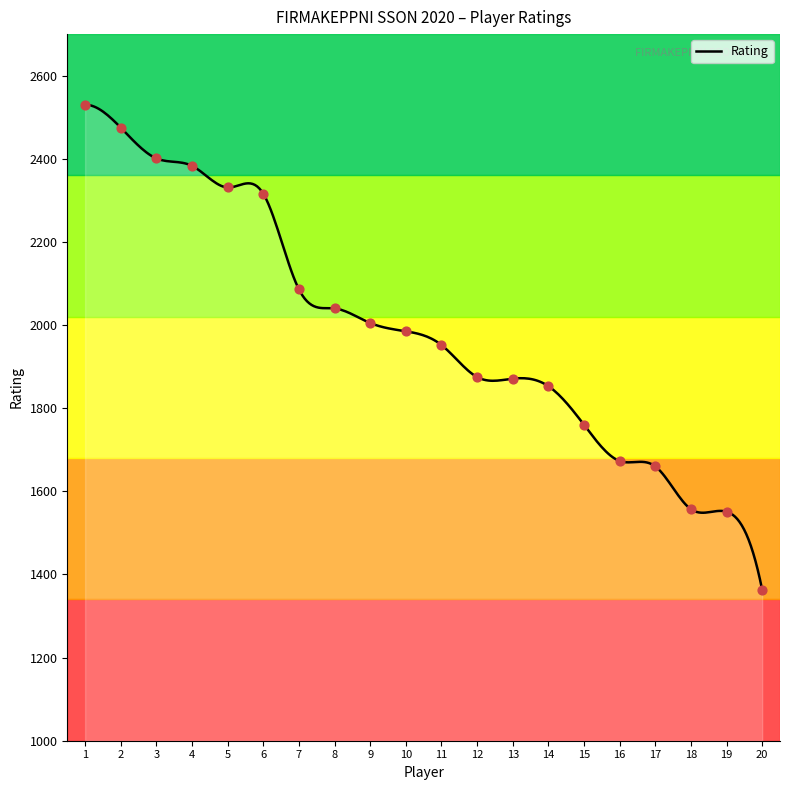

What is the highest value of the Rating series?

2530.0